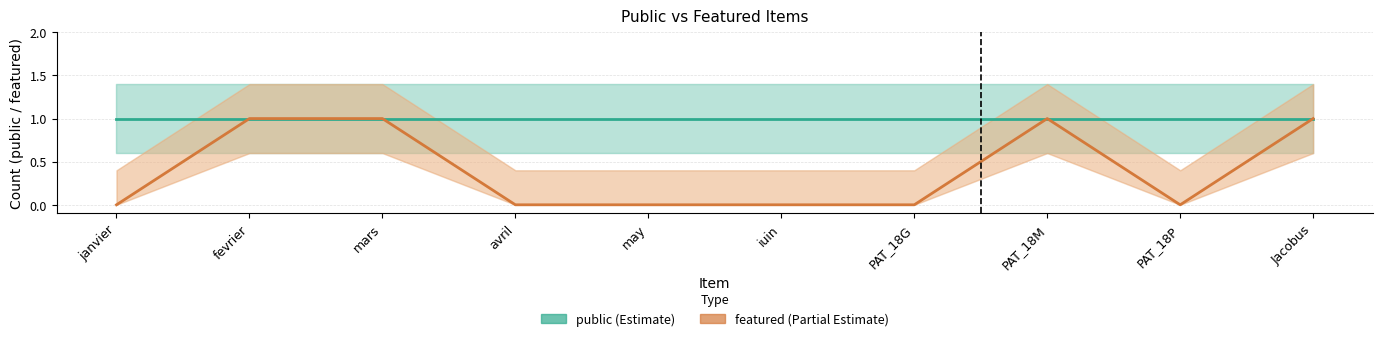

Reading left to right, list all the values displayed in this chart.

public (Estimate): janvier=1	fevrier=1	mars=1	avril=1	may=1	iuin=1	PAT_18G=1	PAT_18M=1	PAT_18P=1	Jacobus=1
featured (Partial Estimate): janvier=0	fevrier=1	mars=1	avril=0	may=0	iuin=0	PAT_18G=0	PAT_18M=1	PAT_18P=0	Jacobus=1